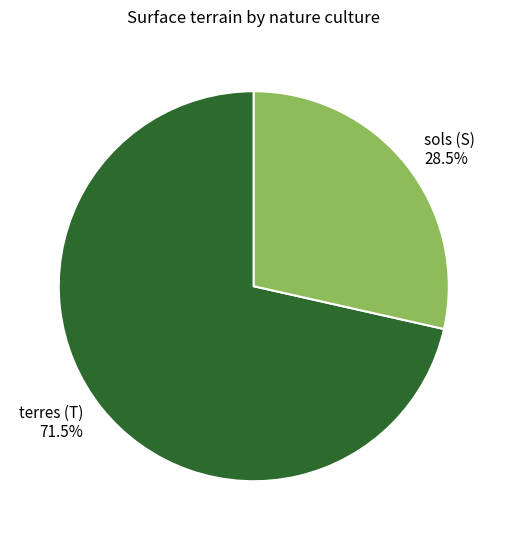

Is there a majority slice in this chart?

Yes